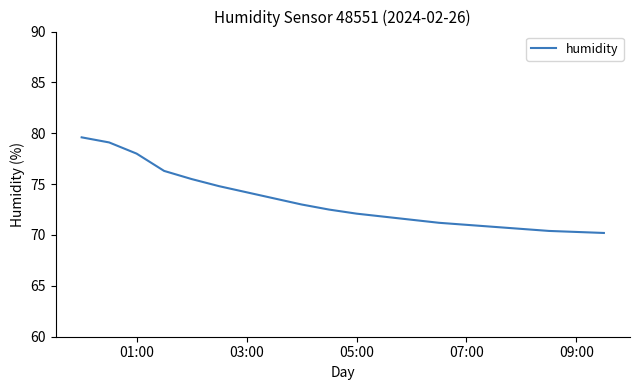

What is the greatest value displayed?

79.6